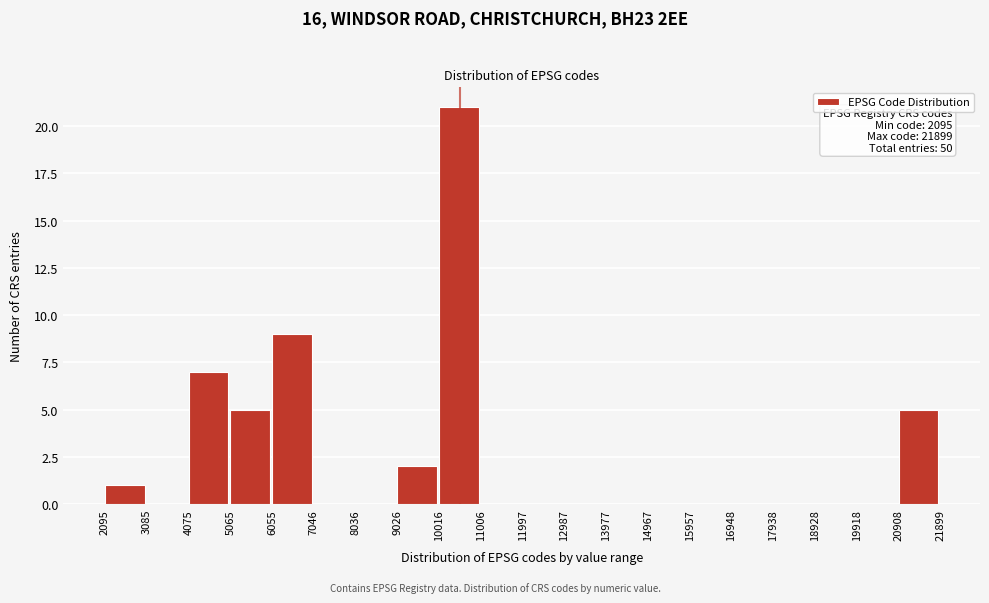

Which range on the x-axis has the tallest bar?

10016 to 11006